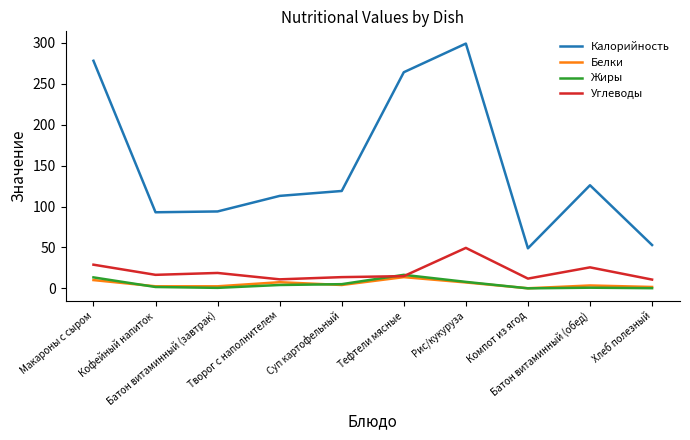

Which category has the highest value across all series?

Рис/кукуруза